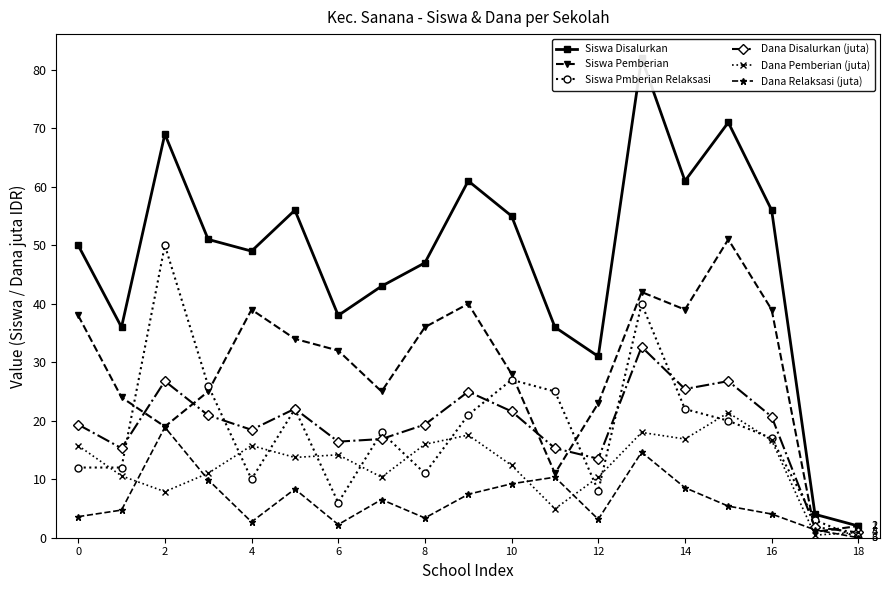

How many interior local valleys does the Siswa Pmberian Relaksasi series have?

4